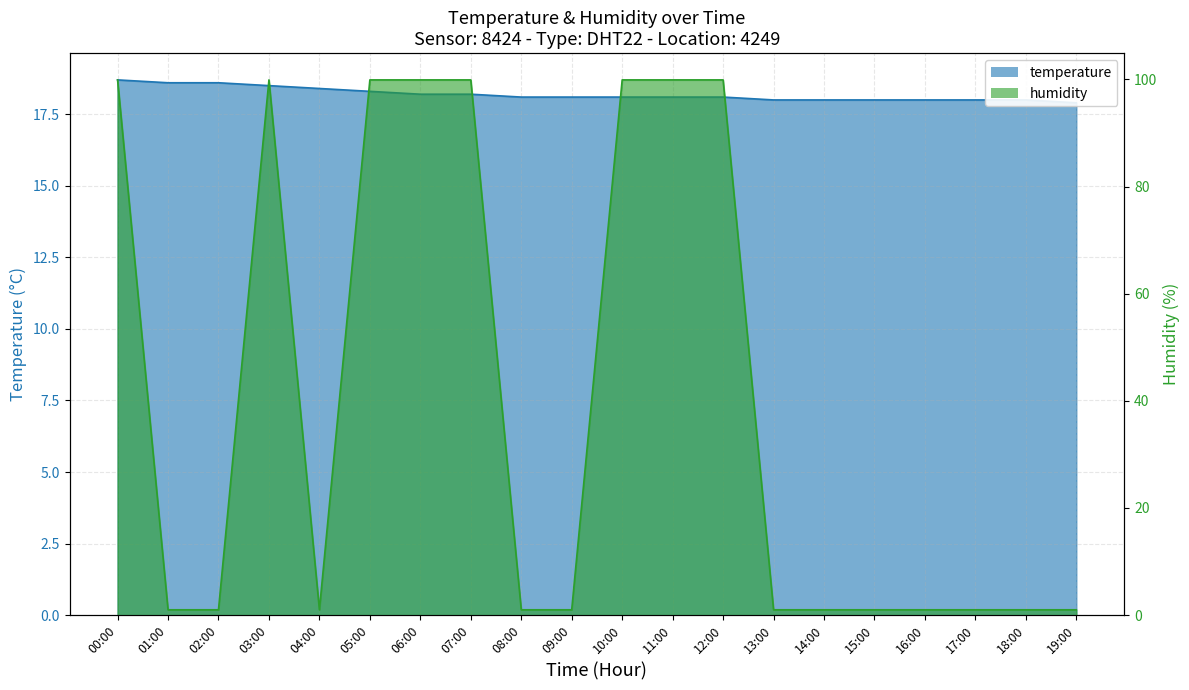

At which category is the sum across all series the highest?

00:00